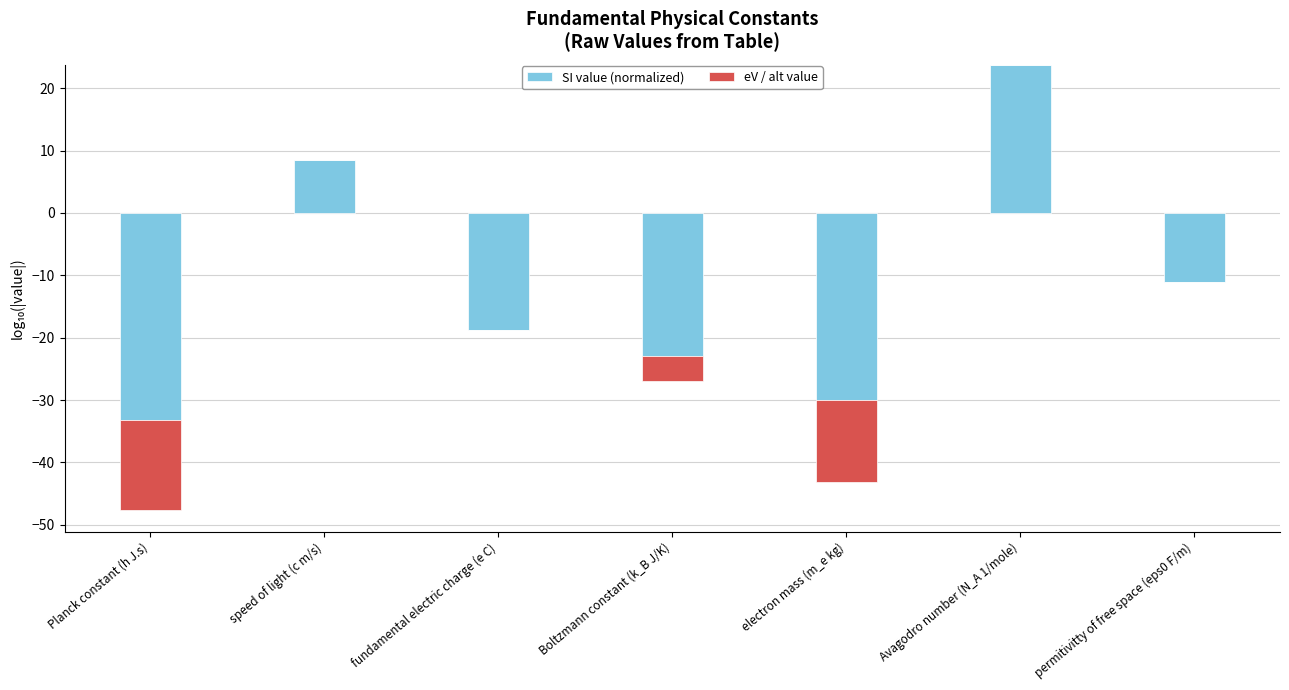

Is the value of eV / alt value at speed of light (c m/s) greater than the value of SI value (normalized) at permitivitty of free space (eps0 F/m)?

Yes